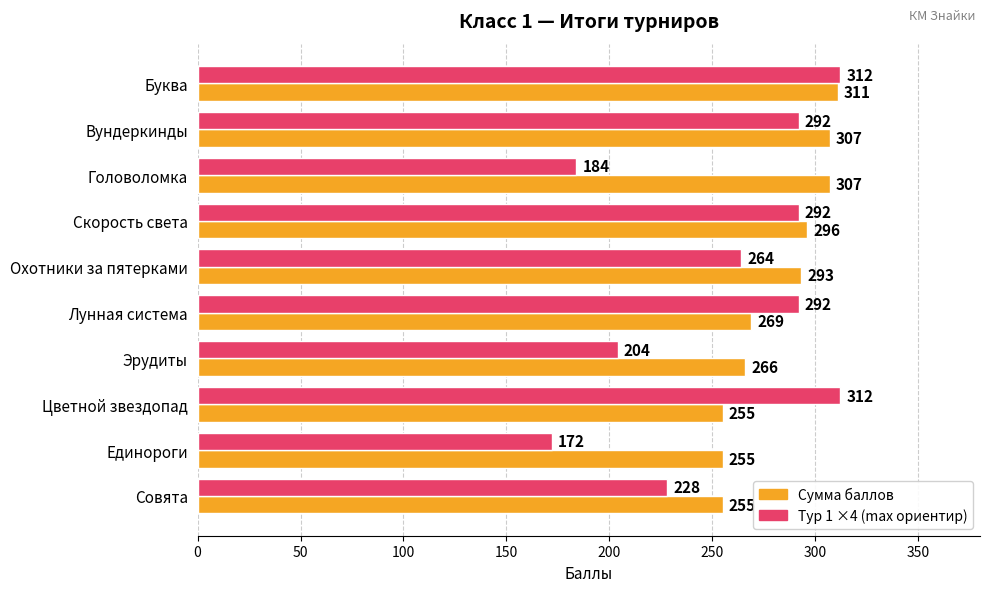

Rank the series by their average value, from lowest to highest.

Тур 1 ×4 (max ориентир), Сумма баллов